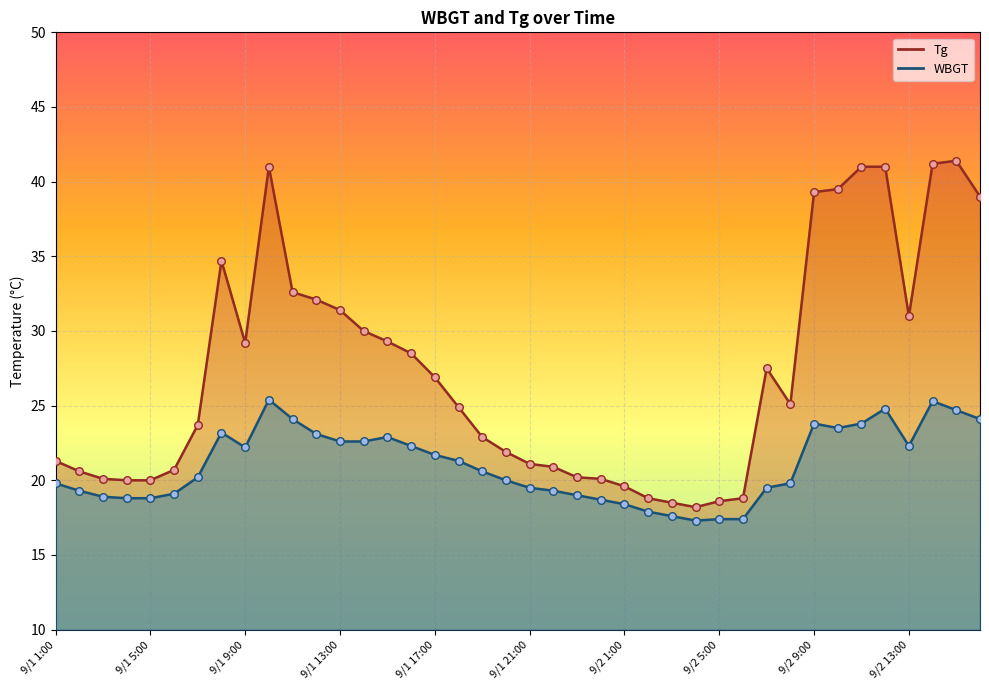

What is the total value across all series at 9/1 6:00?

39.8